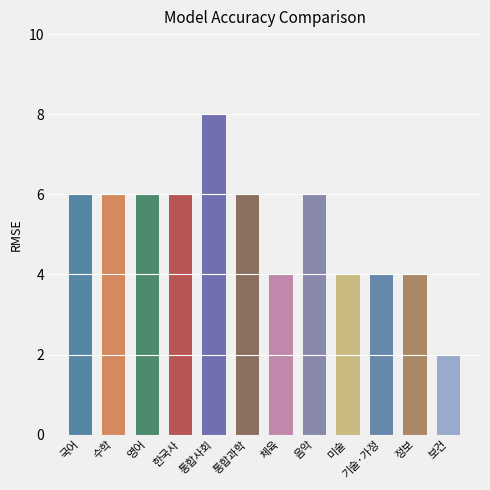

What is the average value?

5